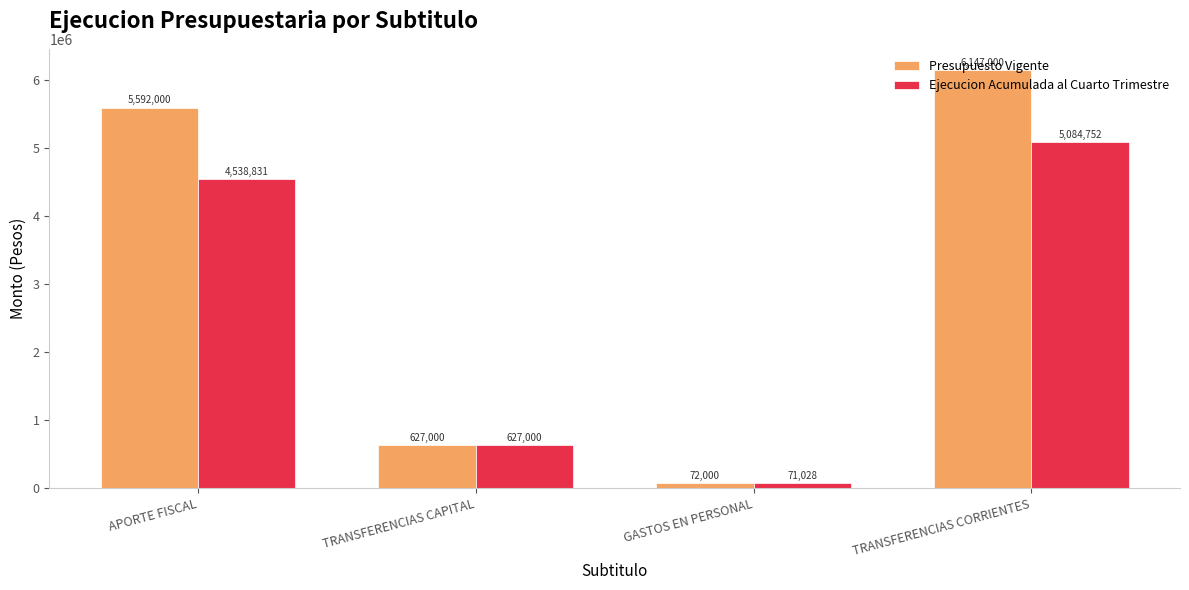

Reading right to left, extract all data points from this chart.

Presupuesto Vigente: 6147000	72000	627000	5592000
Ejecucion Acumulada al Cuarto Trimestre: 5084752	71028	627000	4538831